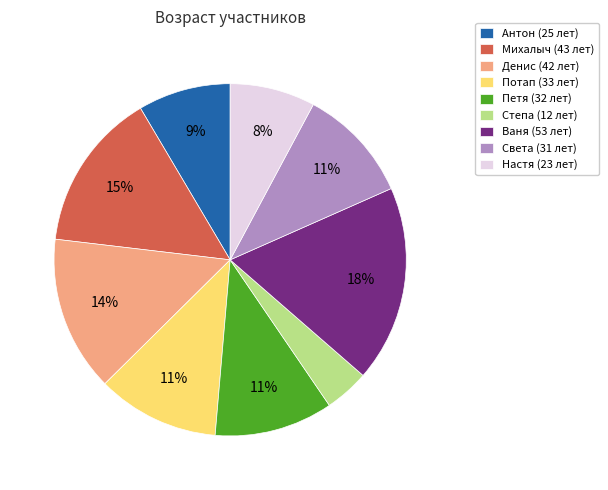

Count the number of slices in the pie.

9